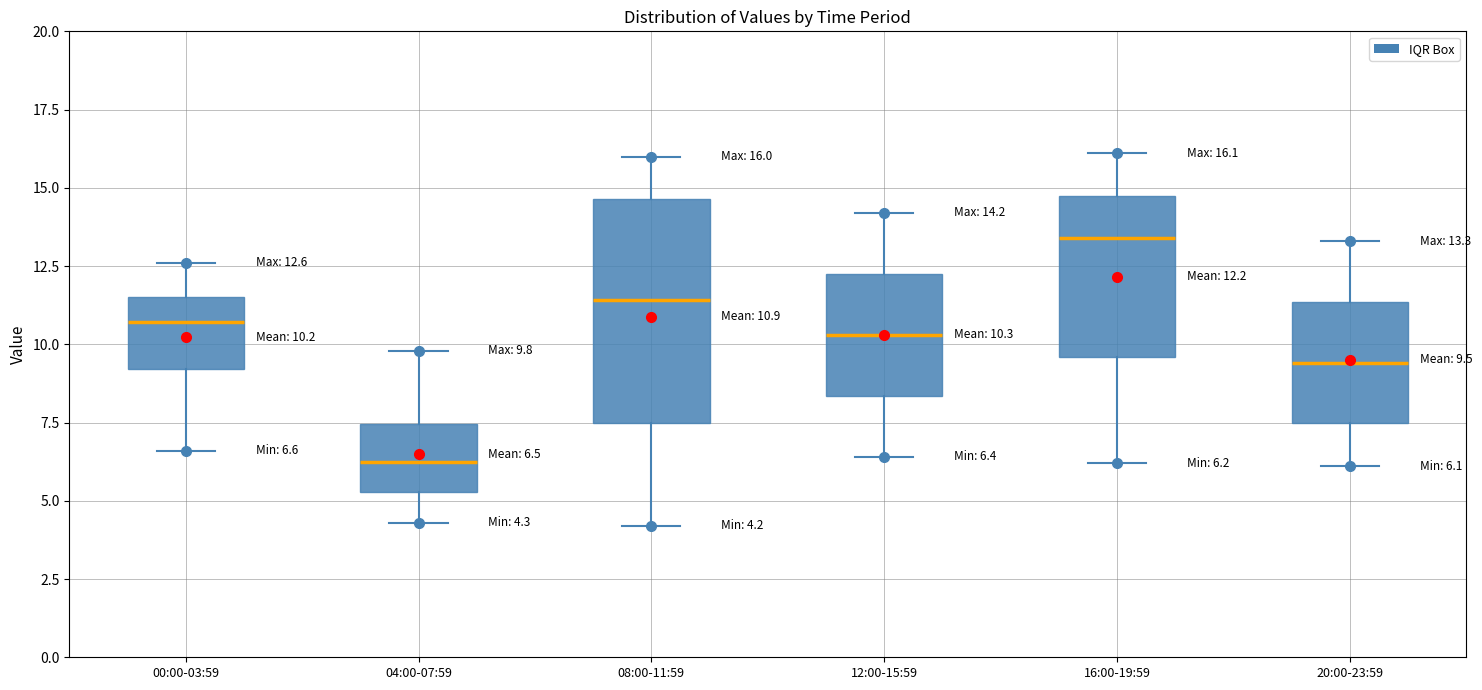

Comparing the boxes themselves (not the whiskers), which one is the tallest?

08:00-11:59